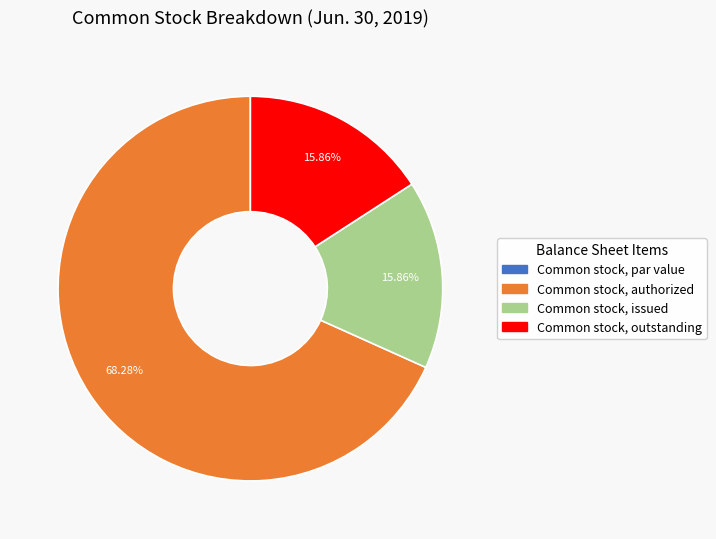

Between Common stock, authorized and Common stock, outstanding, which is larger?

Common stock, authorized